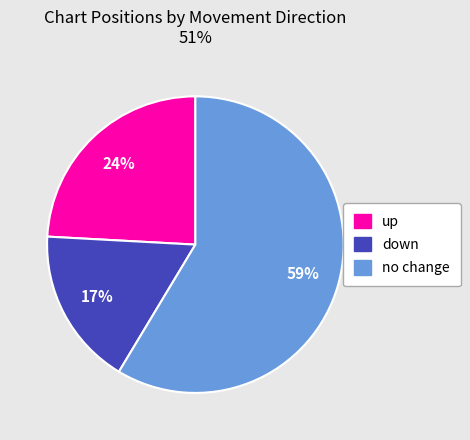

Is it true that down is 29% of the pie?

False